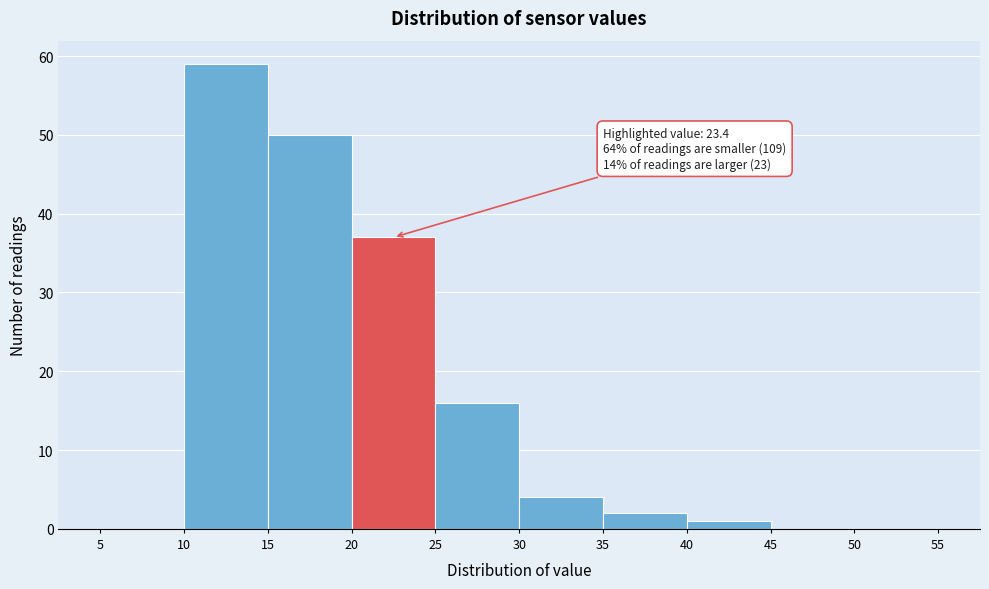

Which range on the x-axis has the tallest bar?

10 to 15